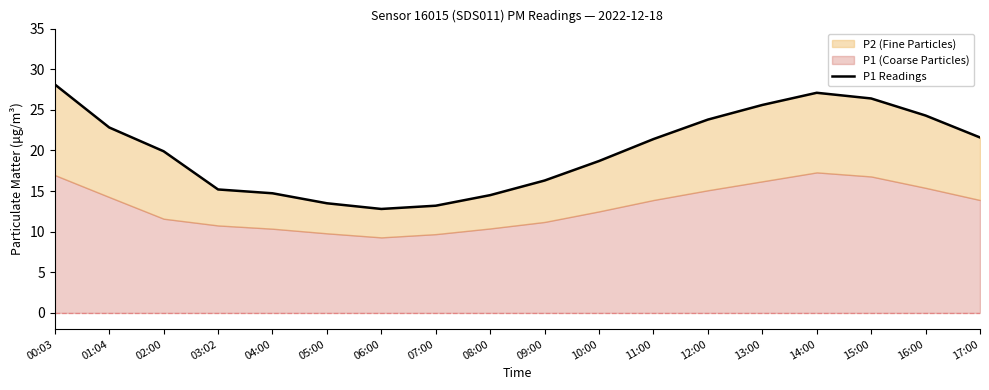

Reading left to right, extract all data points from this chart.

00:03=28.1	01:04=22.8	02:00=19.9	03:02=15.2	04:00=14.7	05:00=13.5	06:00=12.8	07:00=13.2	08:00=14.5	09:00=16.3	10:00=18.7	11:00=21.4	12:00=23.8	13:00=25.6	14:00=27.1	15:00=26.4	16:00=24.3	17:00=21.6